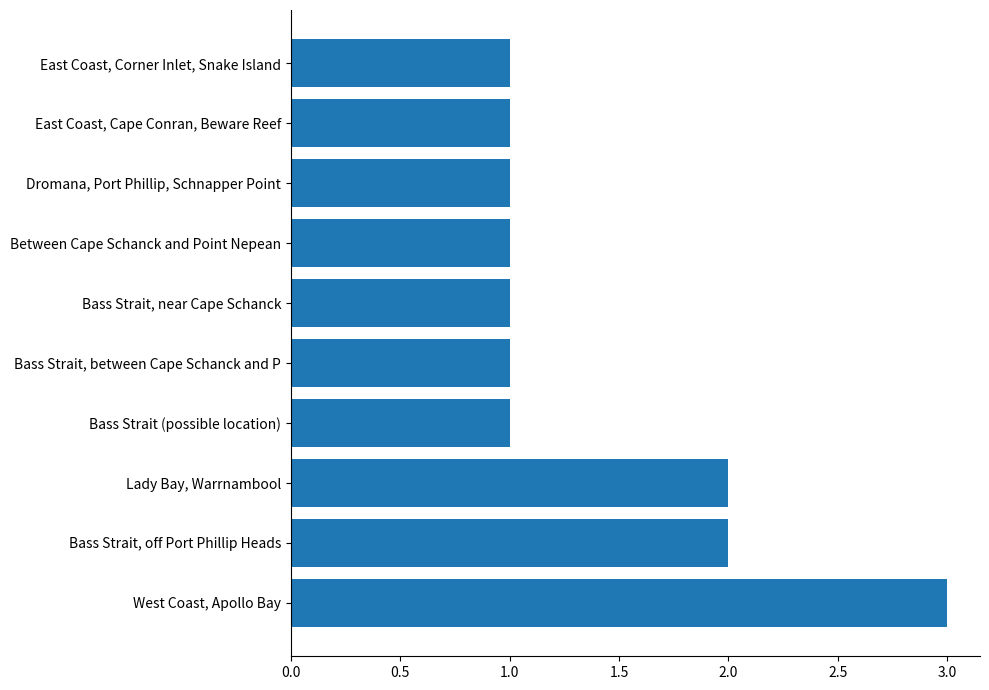

Which category has the highest value across all series?

West Coast, Apollo Bay